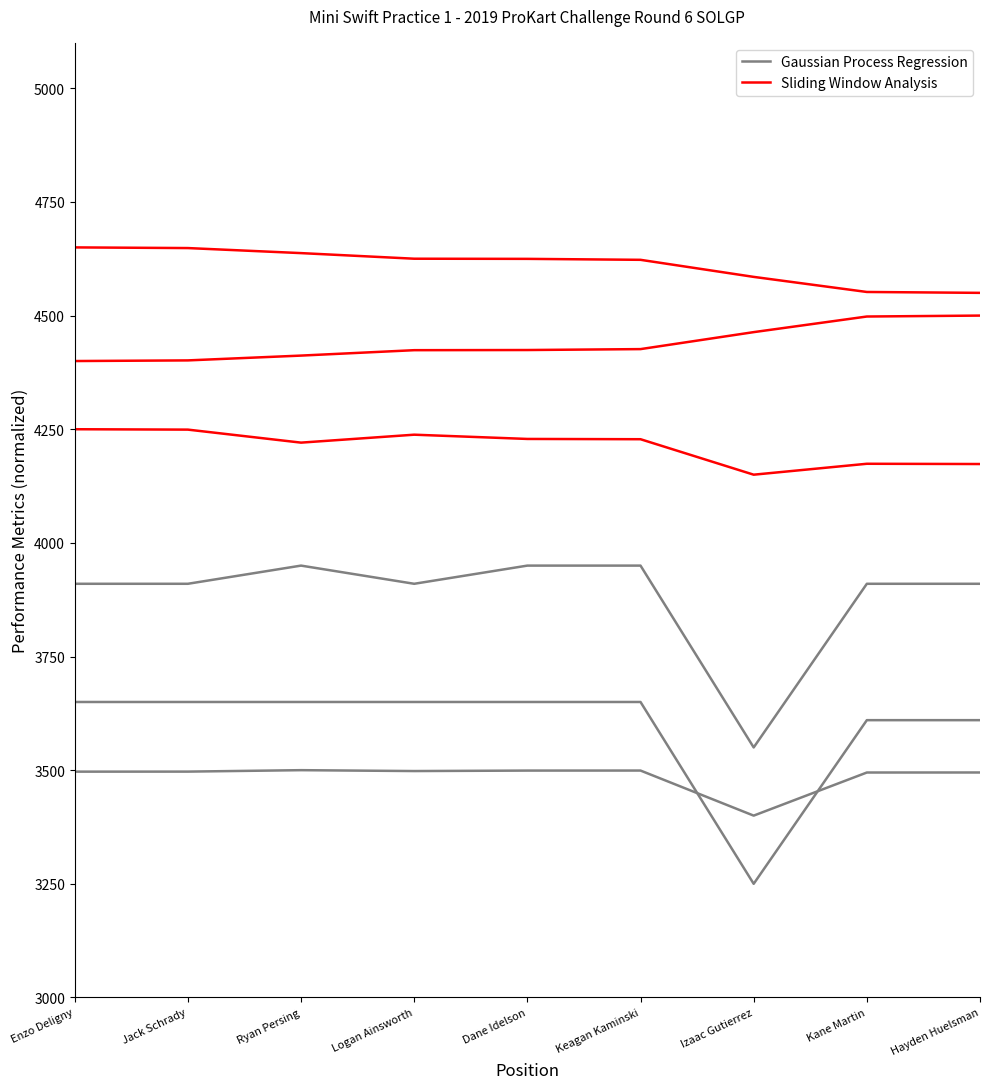

Which has a higher value, Kane Martin or Keagan Kaminski?

Keagan Kaminski